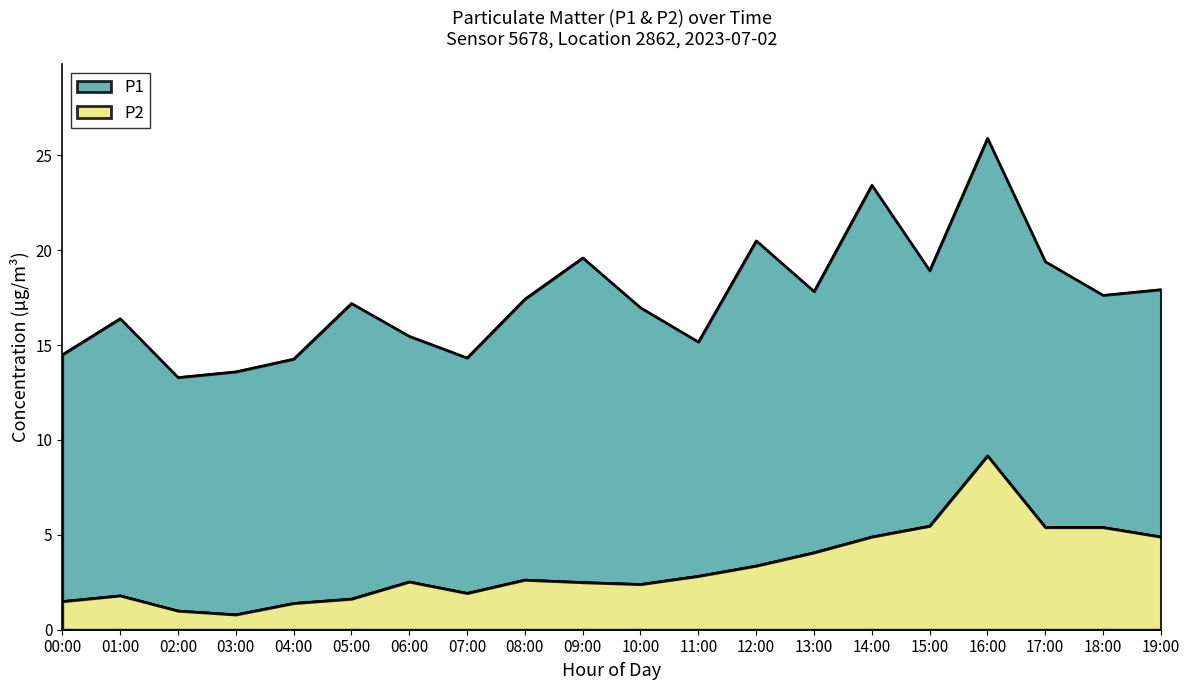

At which label is P2 closest to 4?

13:00